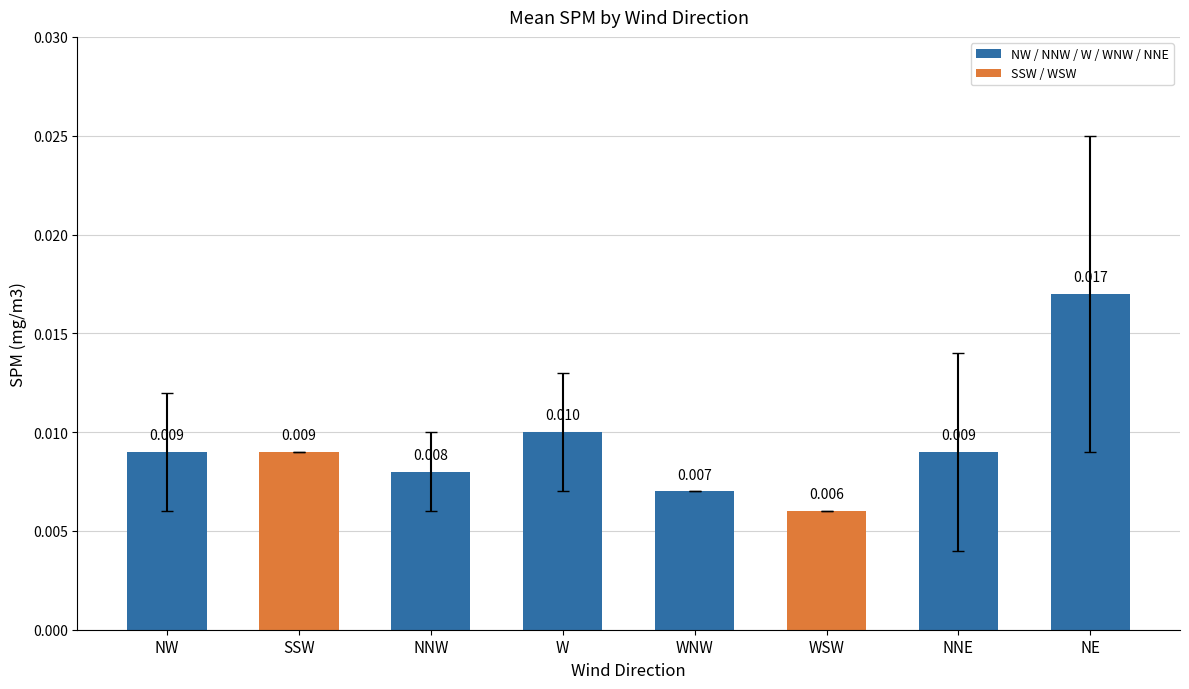

How many categories are shown in the chart?

8